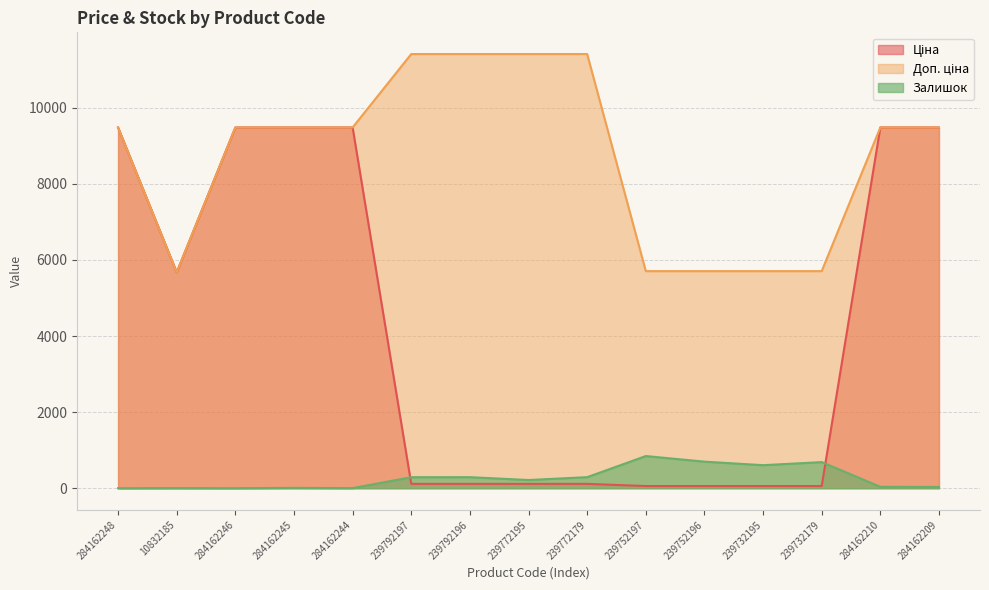

Reading left to right, list all the values displayed in this chart.

Ціна: 9480.1	5673.8	9480.1	9480.1	9480.1	114.1	114.1	114.1	114.1	57.0	57.0	57.0	57.0	9480.1	9480.1
Доп. ціна: 9480.1	5673.8	9480.1	9480.1	9480.1	11410.0	11410.0	11410.0	11410.0	5705.0	5705.0	5705.0	5705.0	9480.1	9480.1
Залишок: 0.0	2.0	0.0	8.0	2.0	289.0	290.0	215.0	290.0	845.0	698.0	605.0	686.0	36.0	33.0